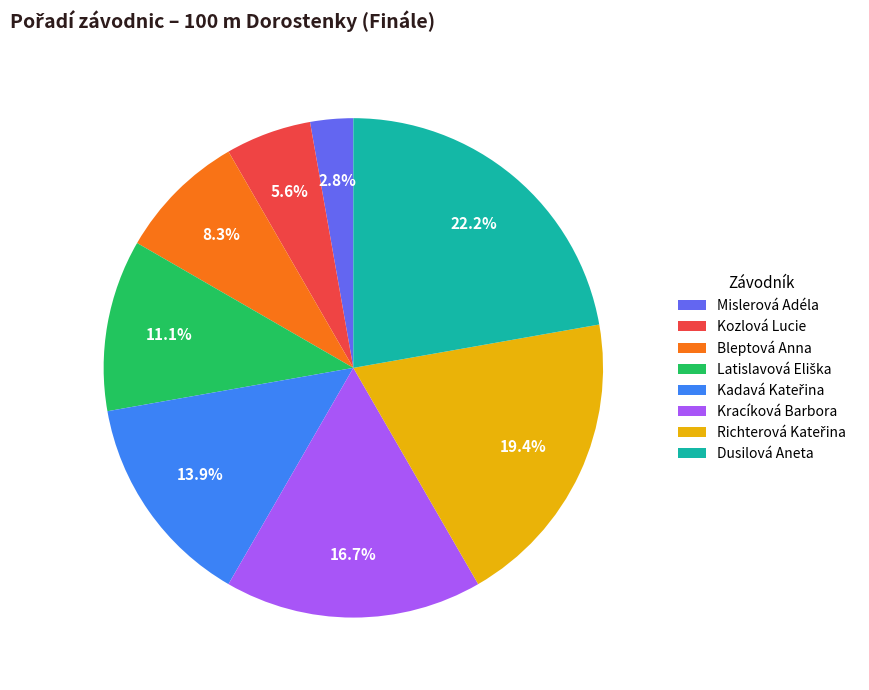

Is it true that Mislerová Adéla is 3% of the pie?

True